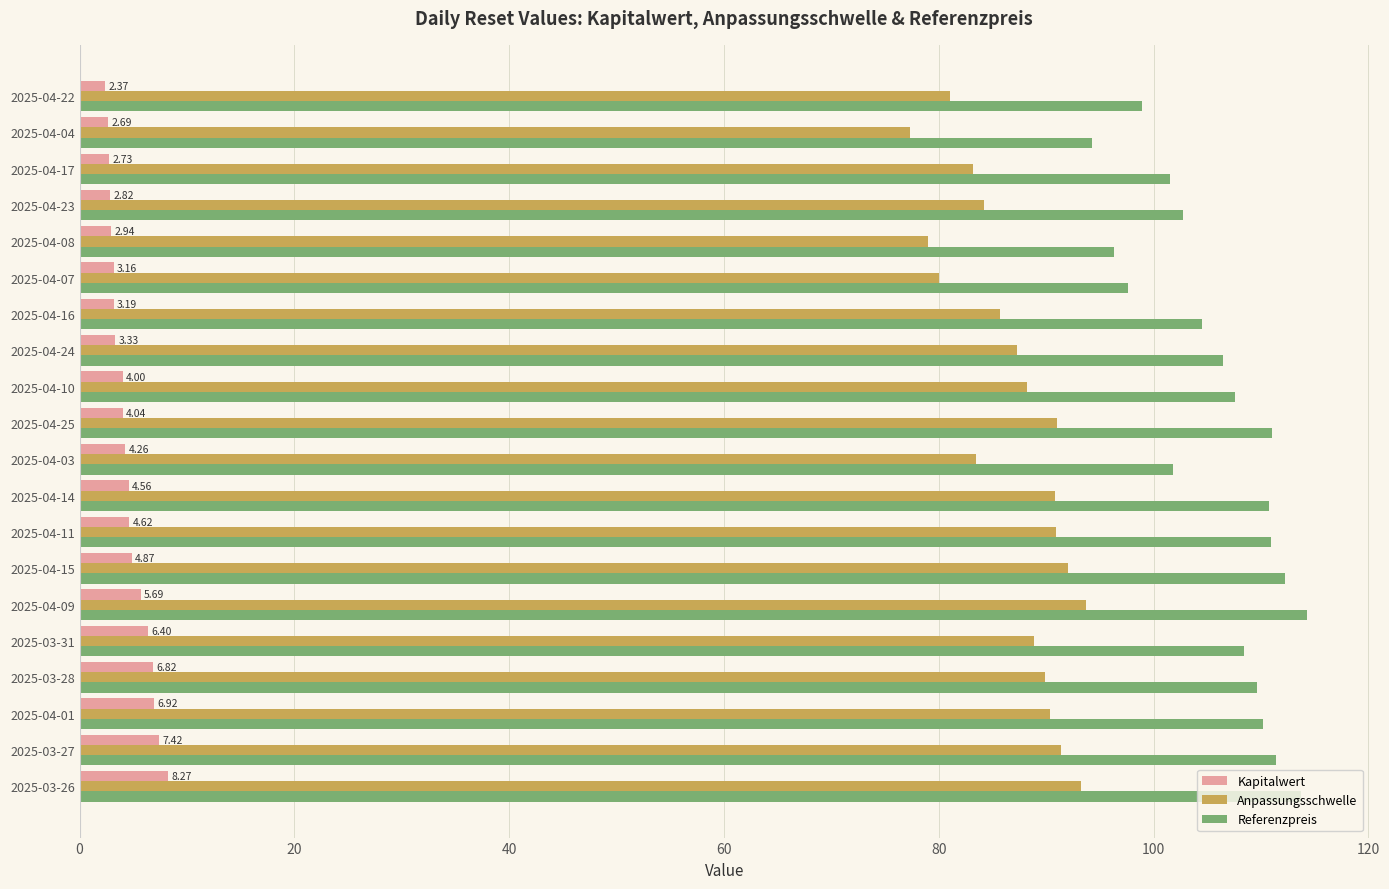

What is the sum of the Referenzpreis values at 2025-04-16 and 2025-03-27?

215.9